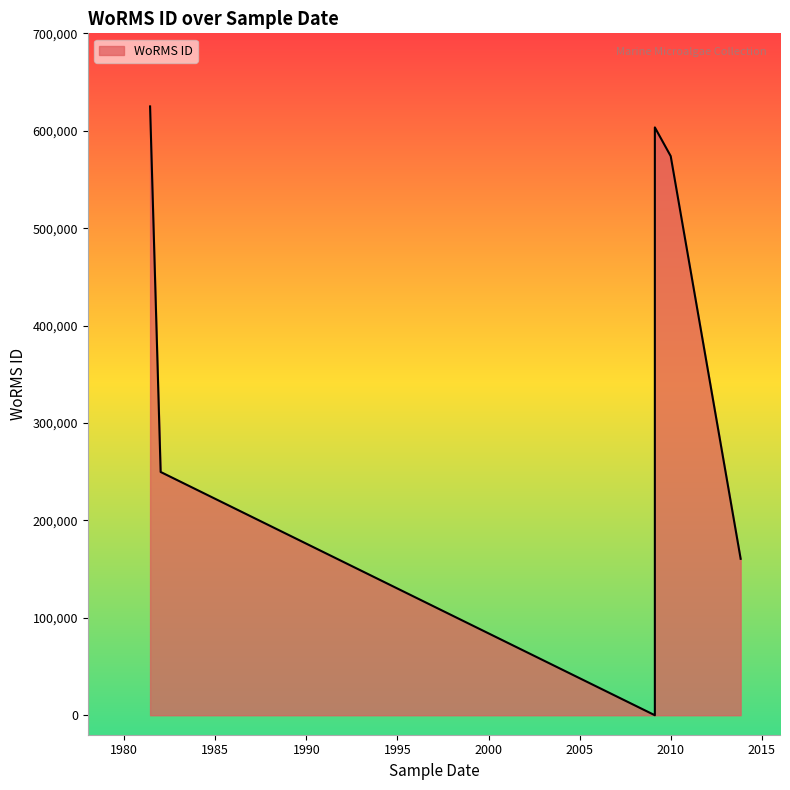

Does the chart display data point markers on the line(s)?

No